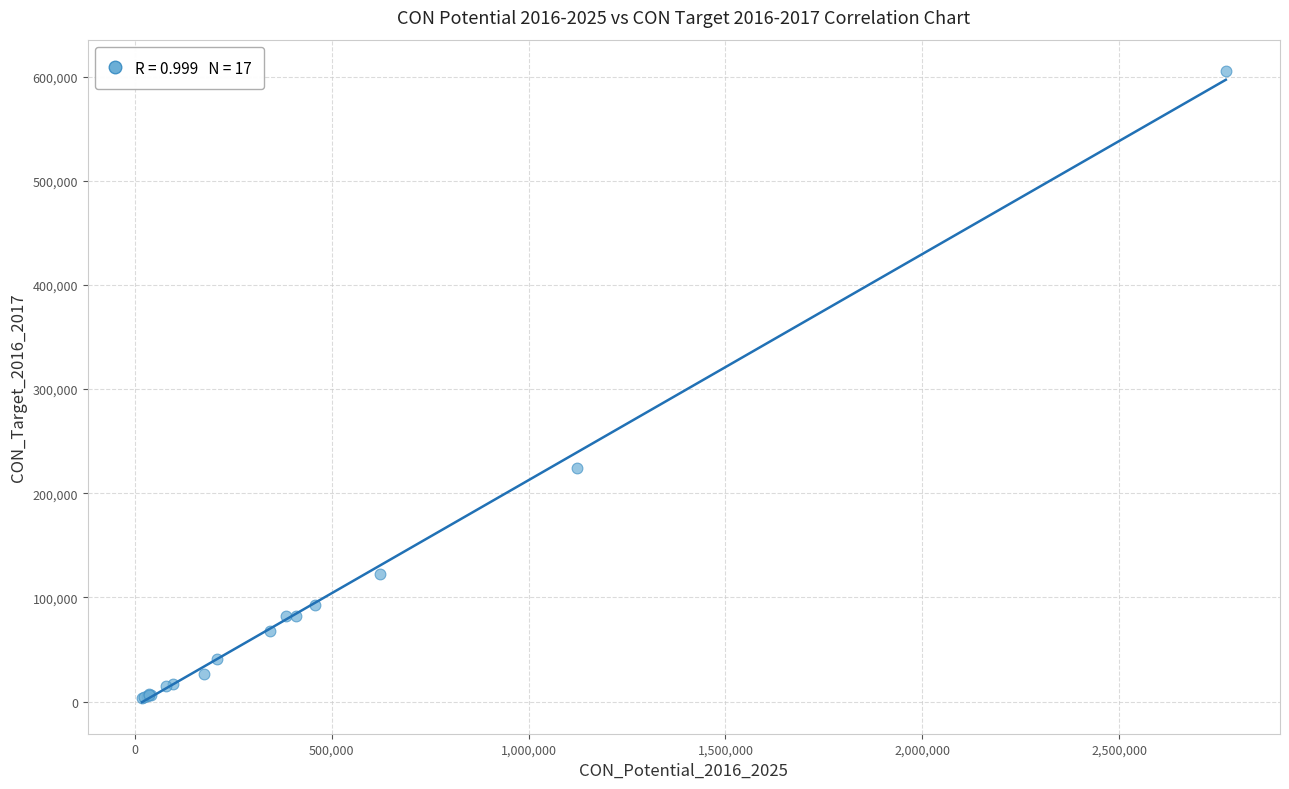

What Y value in the scatter plot is closest to 304311?

224431.0